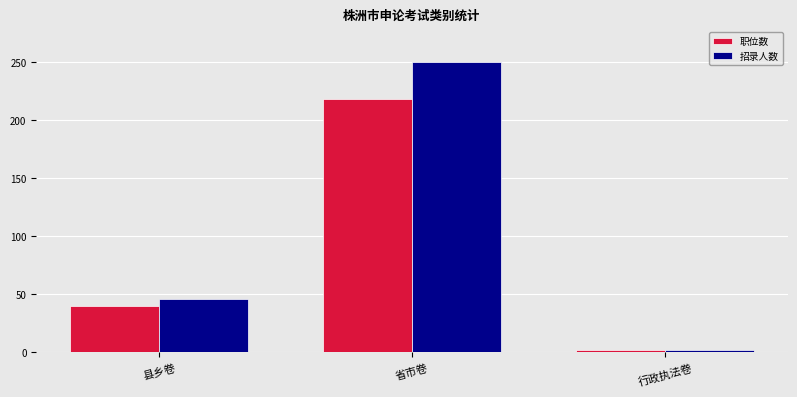

Which series has the widest spread of values?

招录人数